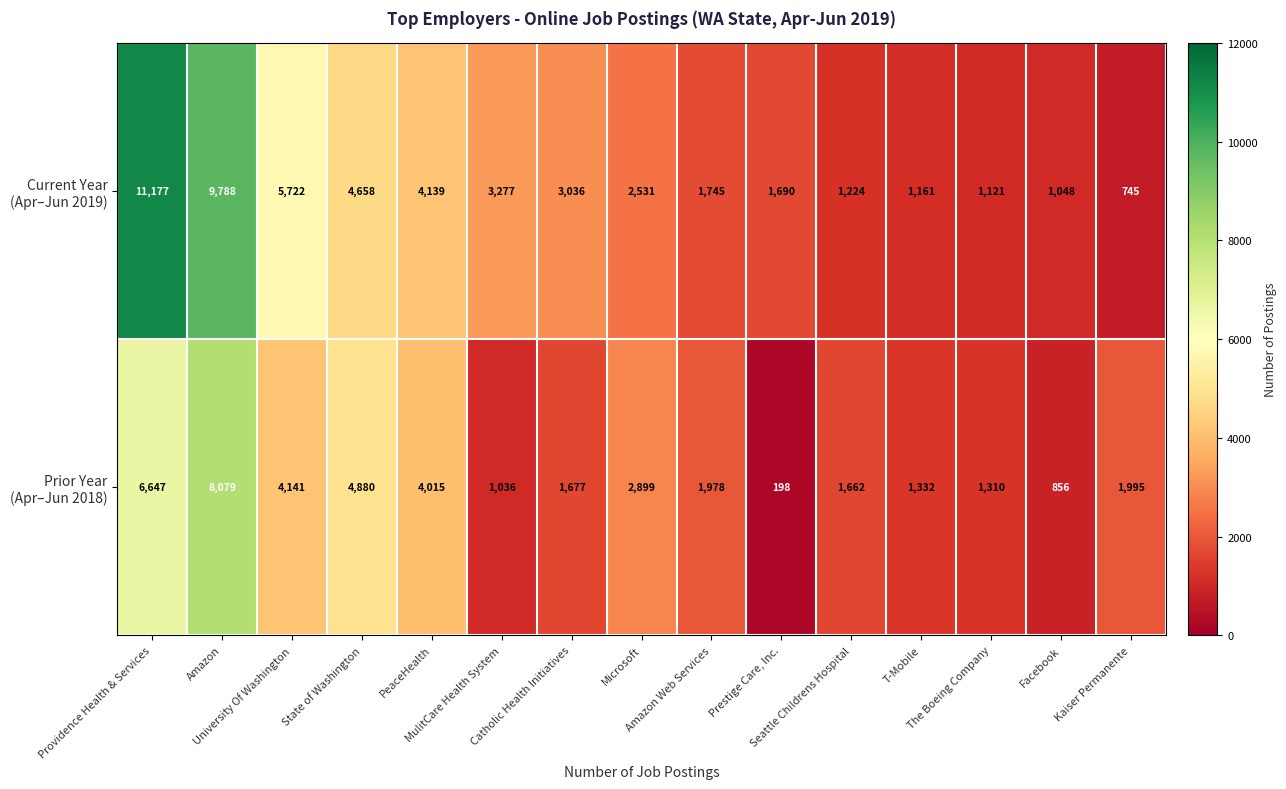

At which category does the chart reach its minimum across all series?

Prestige Care, Inc.